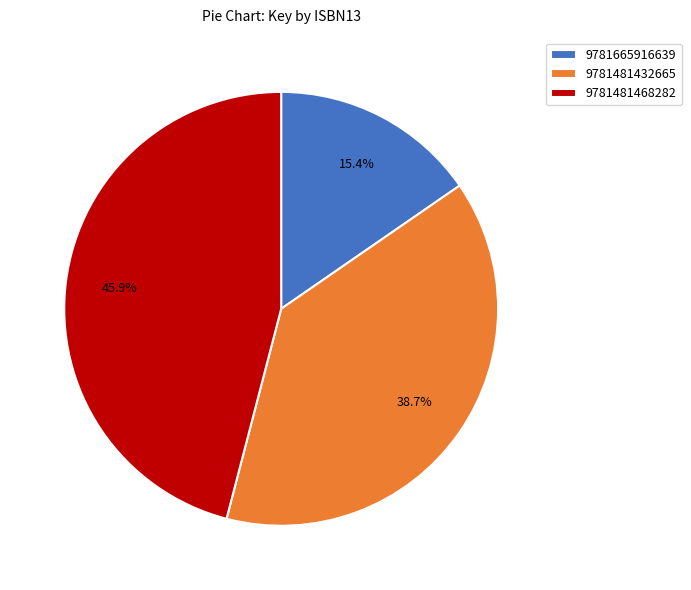

To the nearest percent, what is the difference between the 9781481468282 and 9781665916639 slice percentages?

31%